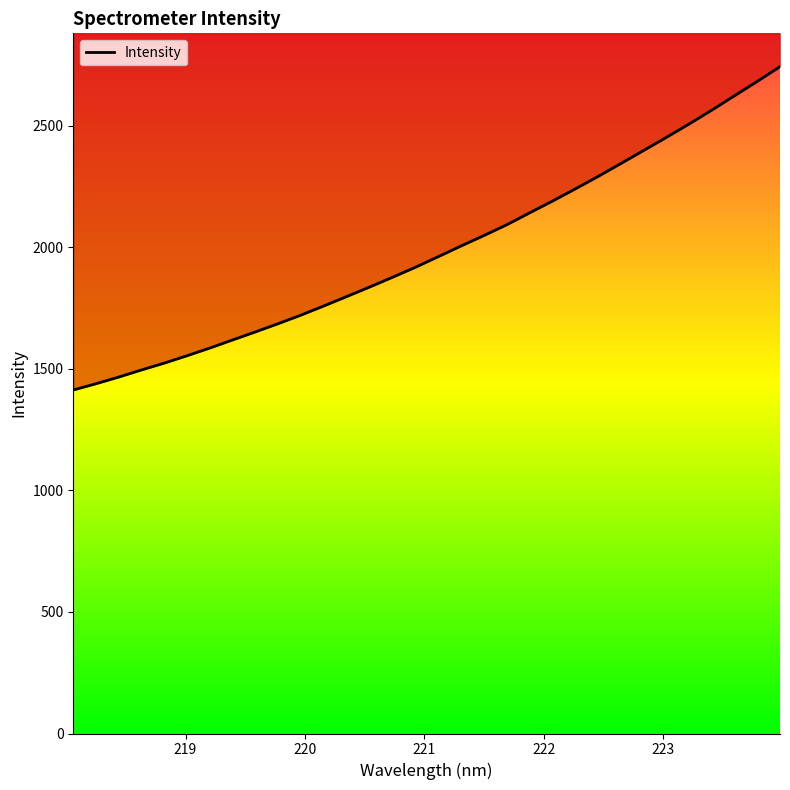

The chart shows a value of 1172.3 at 221.1174. True or false?

False